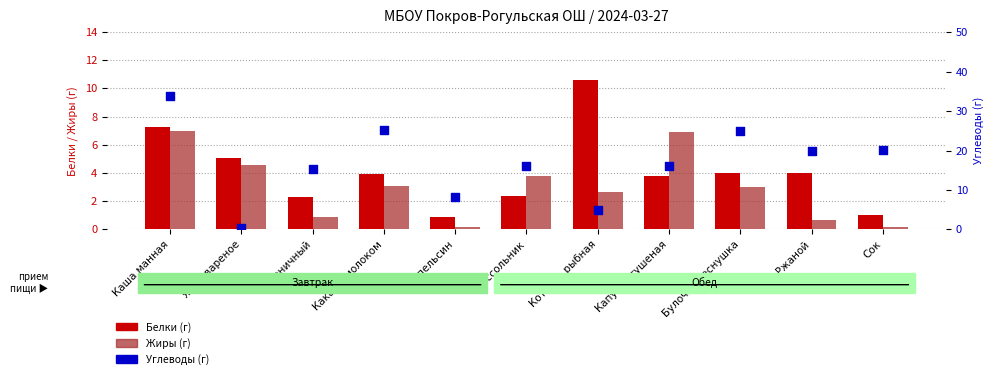

What are all the series names shown in the legend?

Белки, Жиры, Углеводы